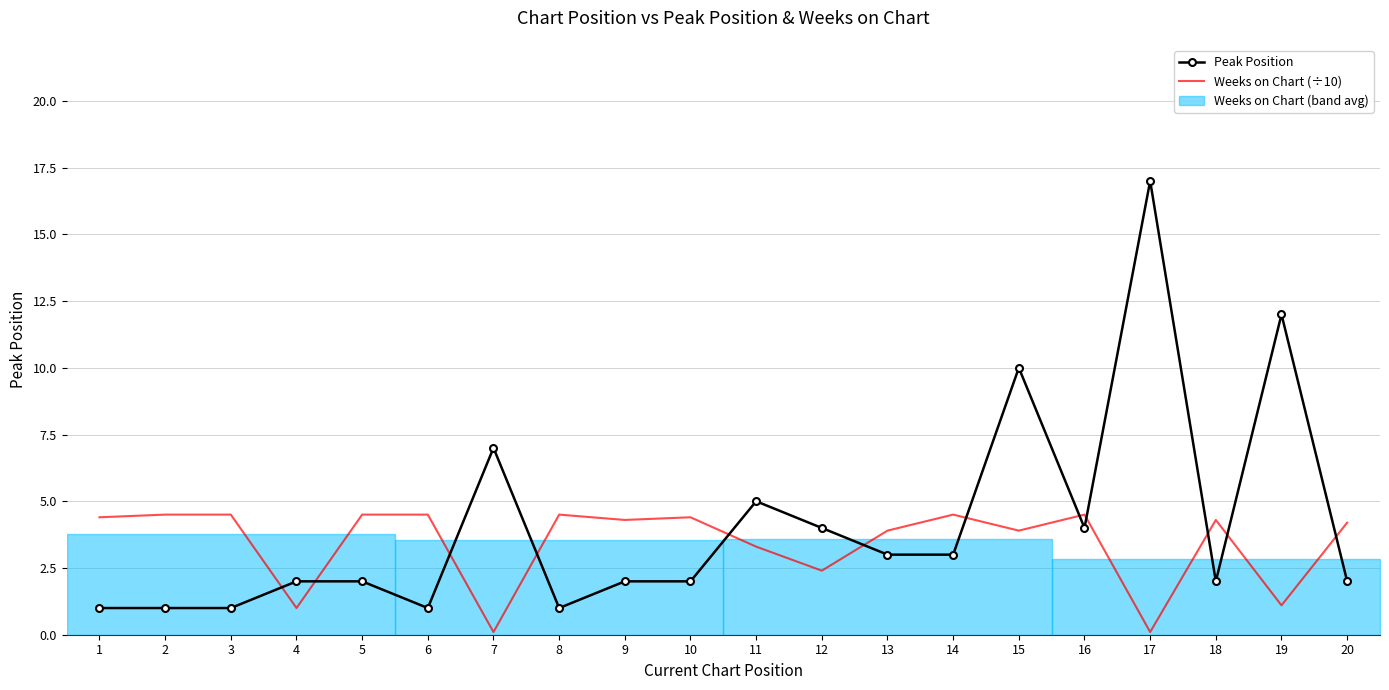

List the labels in order of Weeks on Chart (÷10) value, smallest first.

7, 17, 4, 19, 12, 11, 13, 15, 20, 9, 18, 1, 10, 2, 3, 5, 6, 8, 14, 16